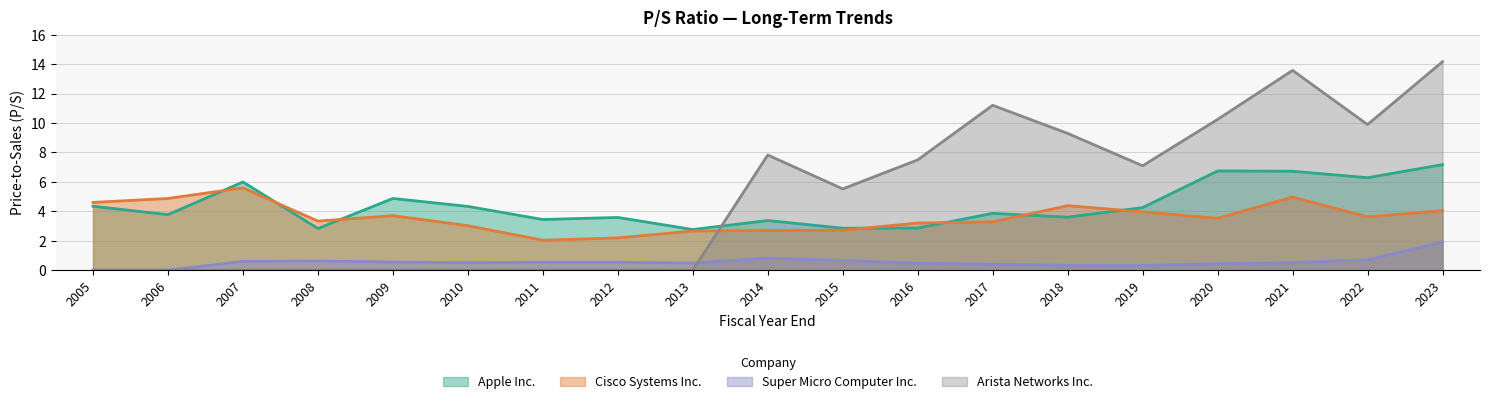

Which has a higher value, 2022 or 2015?

2022